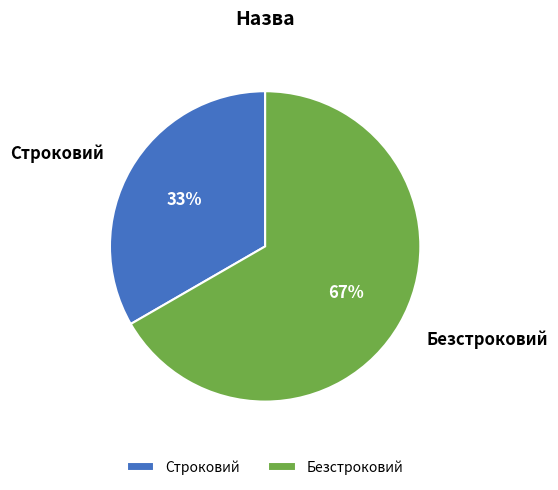

How many slices are in this pie chart?

2